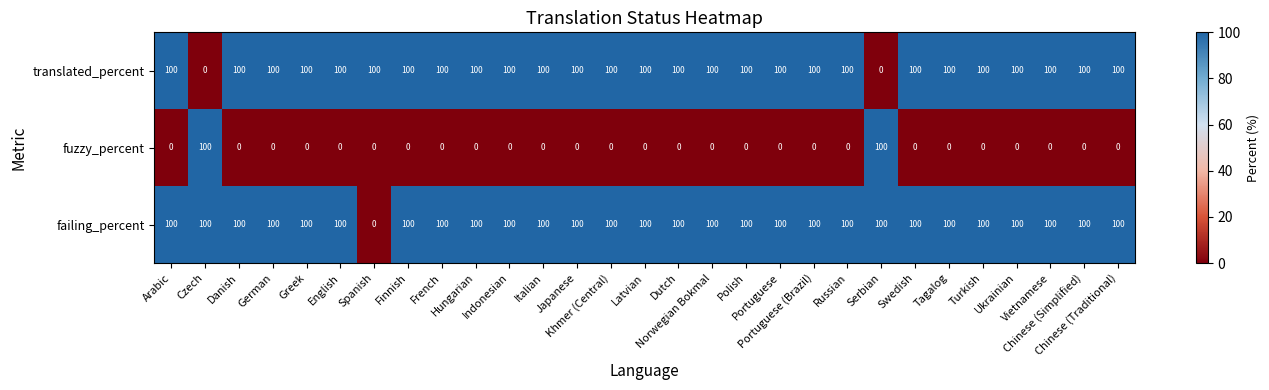

Which series has the largest total across all categories?

failing_percent